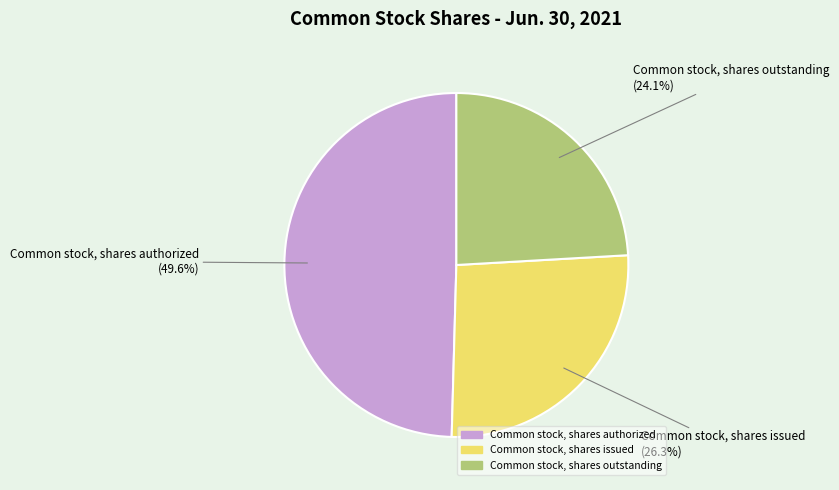

Does Common stock, shares outstanding account for over 50% of the chart?

No